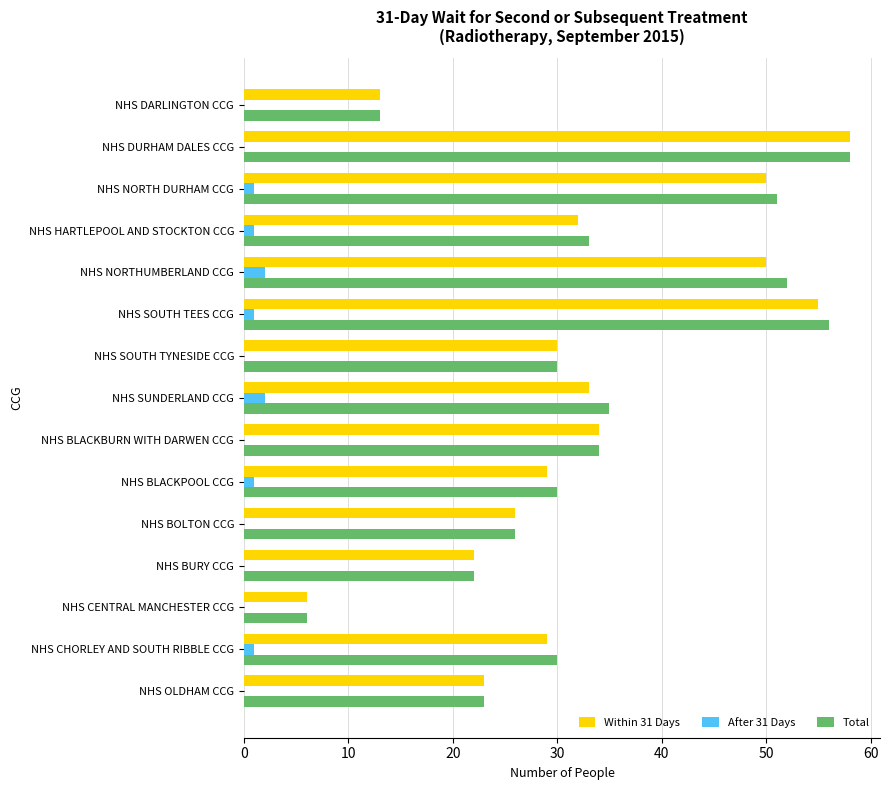

Is the value of Total at NHS SUNDERLAND CCG greater than the value of After 31 Days at NHS HARTLEPOOL AND STOCKTON CCG?

Yes